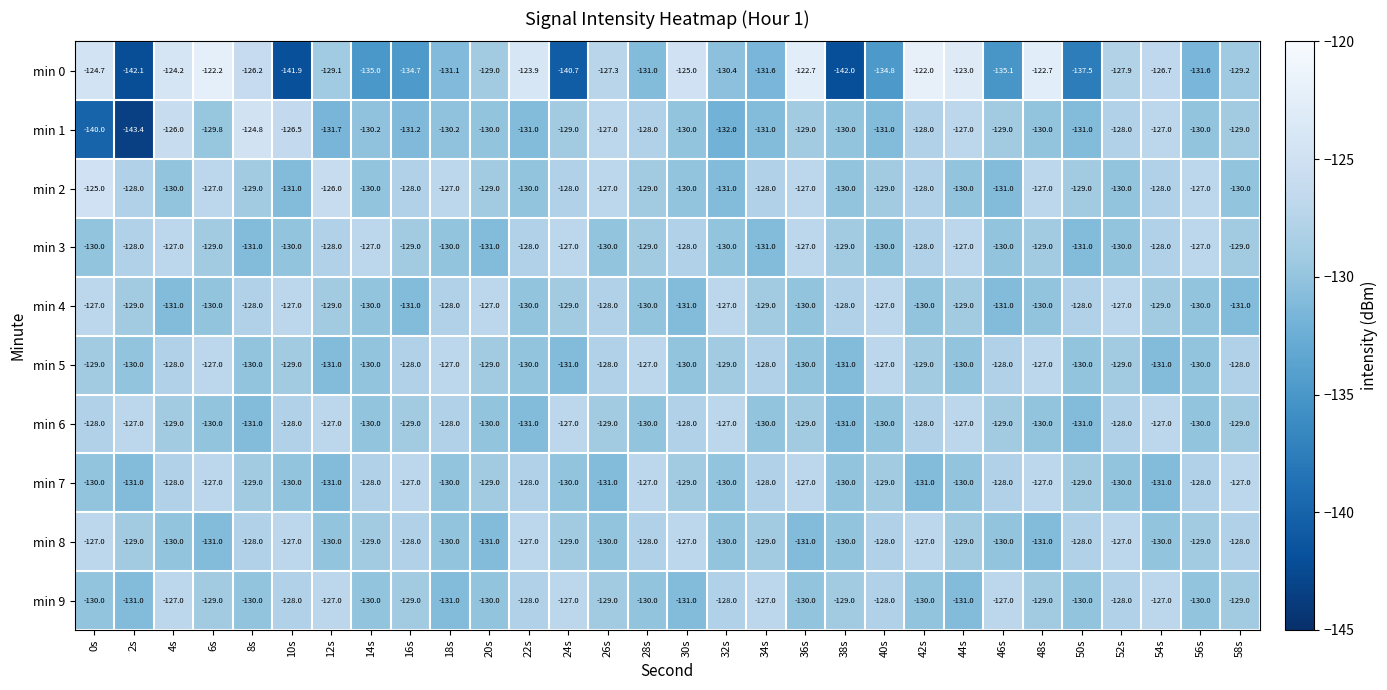

Which series has the largest total across all categories?

min 2